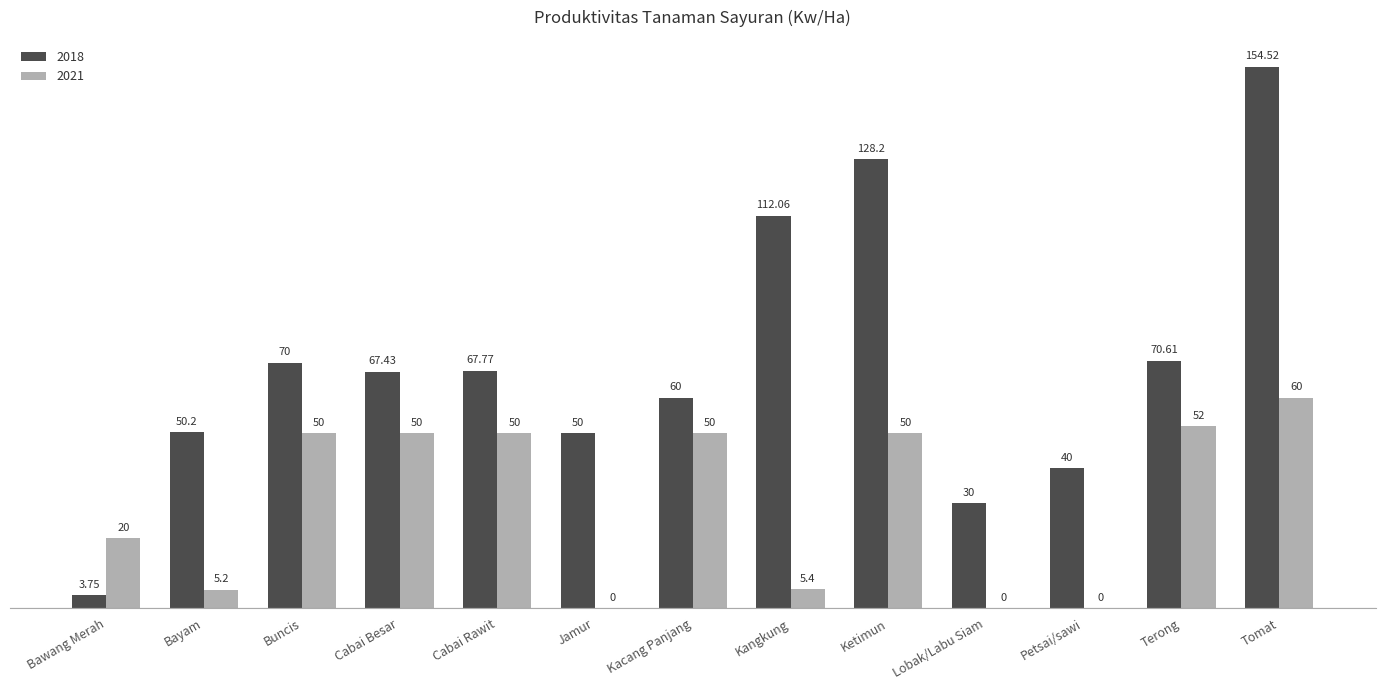

Which series has the largest total across all categories?

2018